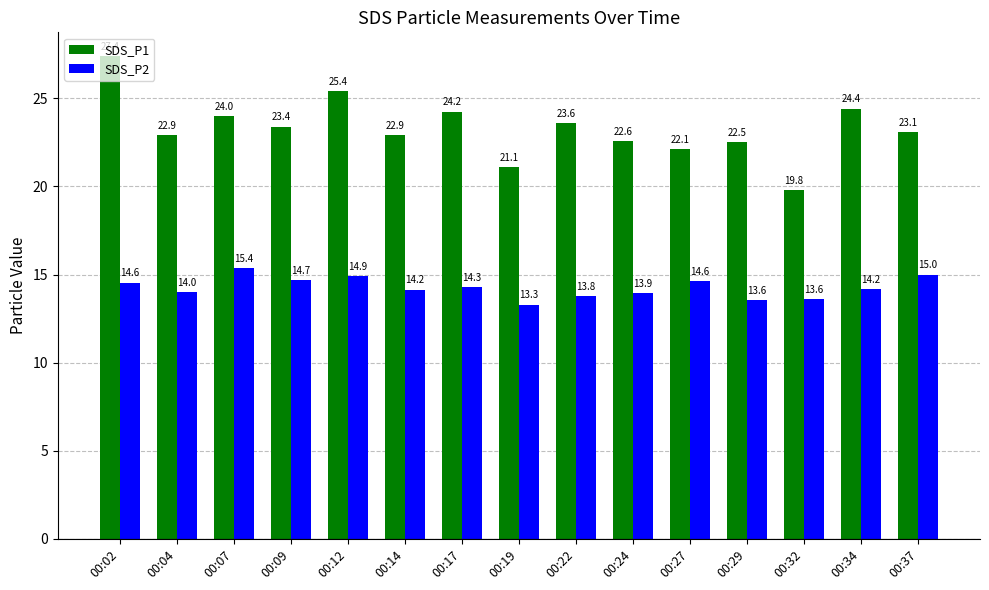

How many distinct data groups are displayed?

2